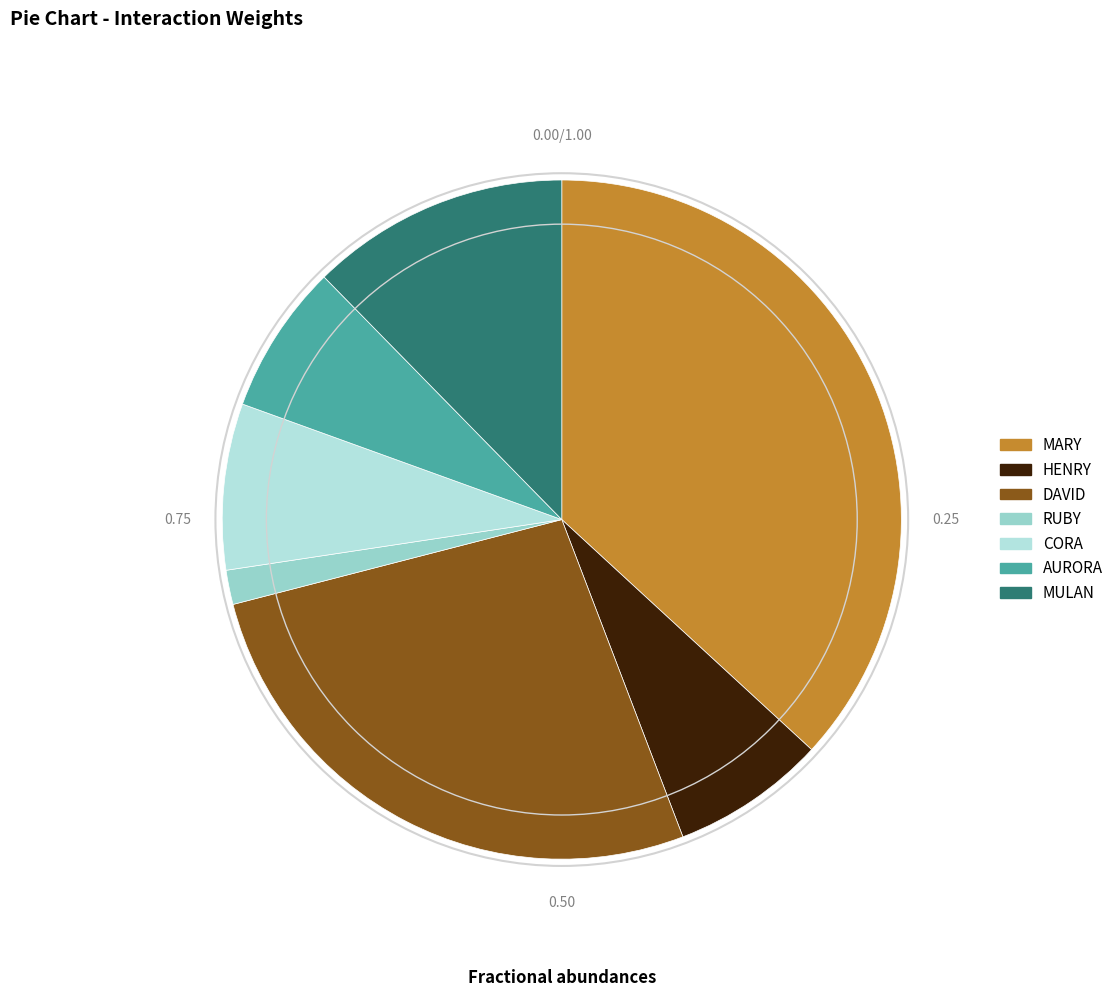

Count the number of slices in the pie.

7